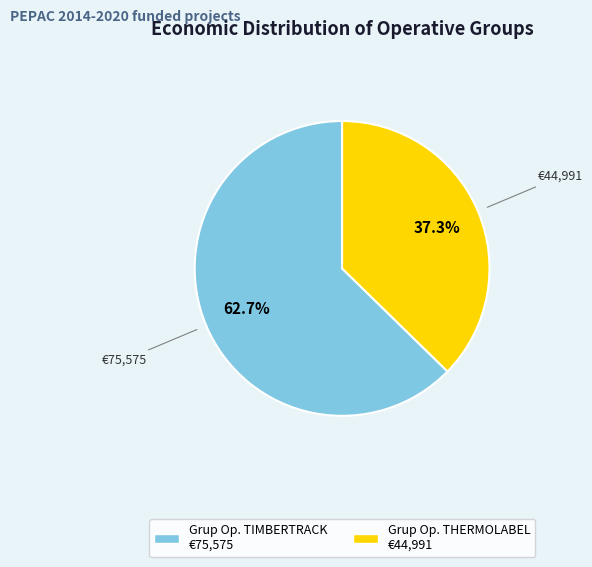

Is there a majority slice in this chart?

Yes